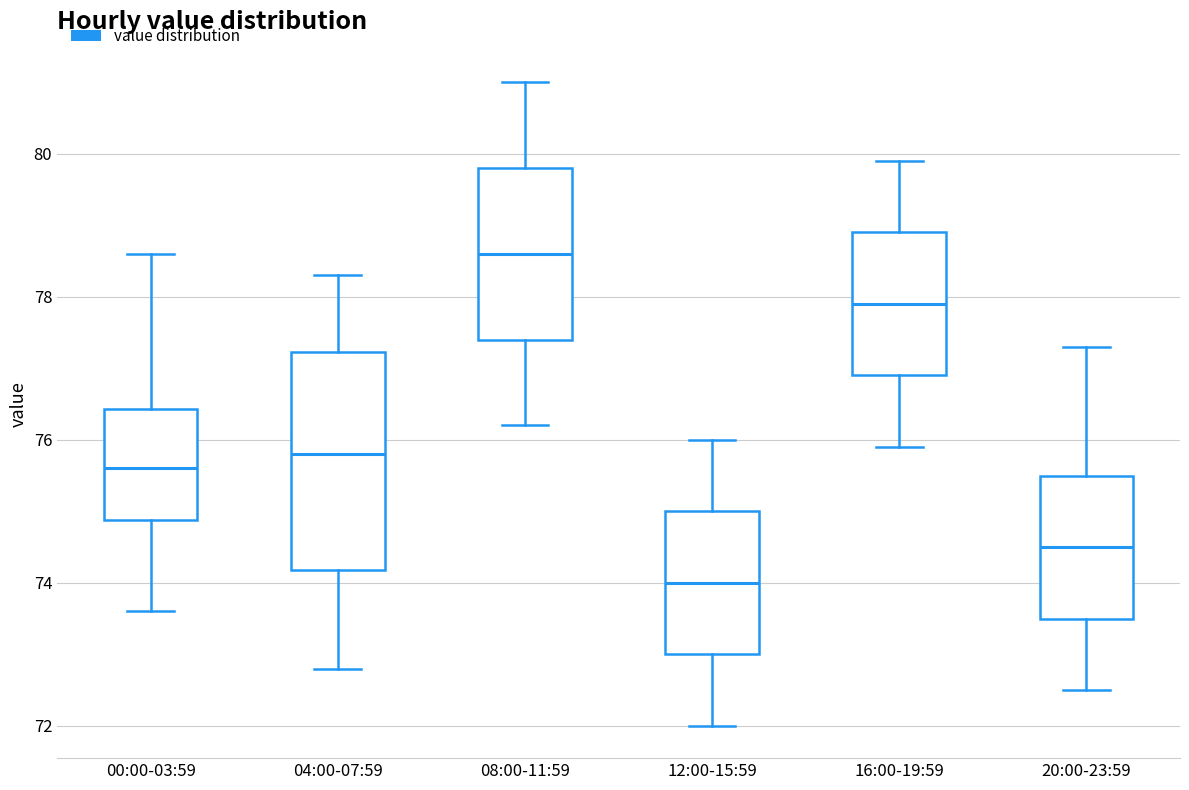

Where does the lower whisker of the box for 20:00-23:59 end on the y-axis? The values are not printed on the chart, so give them approximately, as read against the axis.

72.6